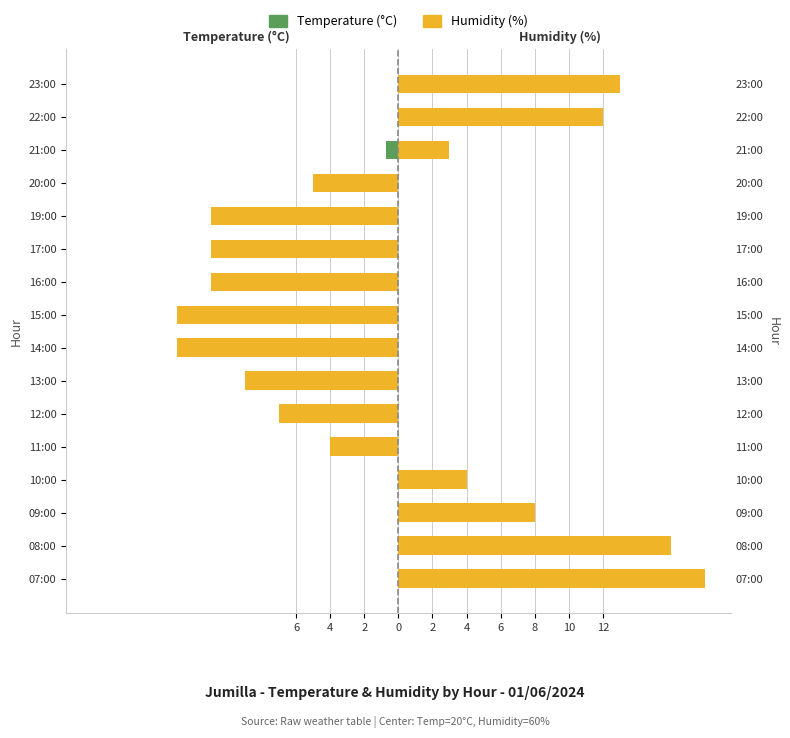

Is the value of Temperature (°C) at 09:00 greater than the value of Humidity (%) at 07:00?

No